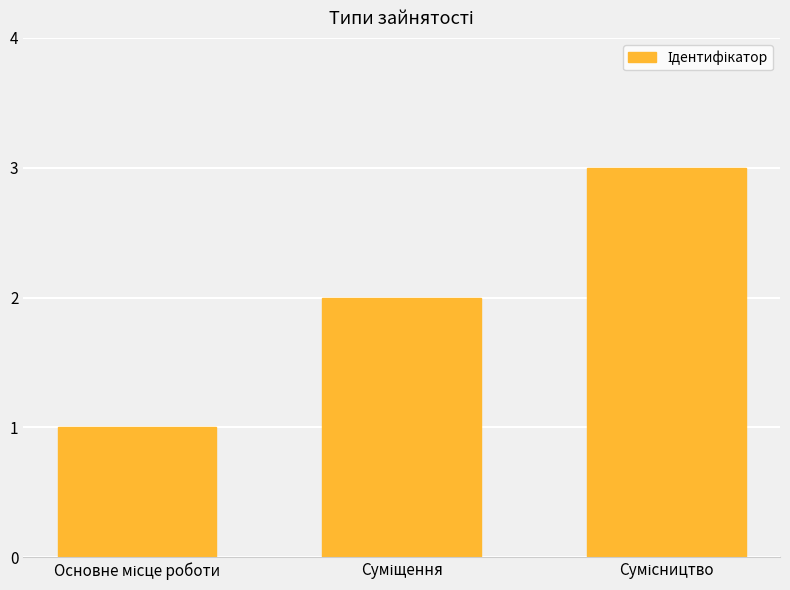

How many values are below 2?

1